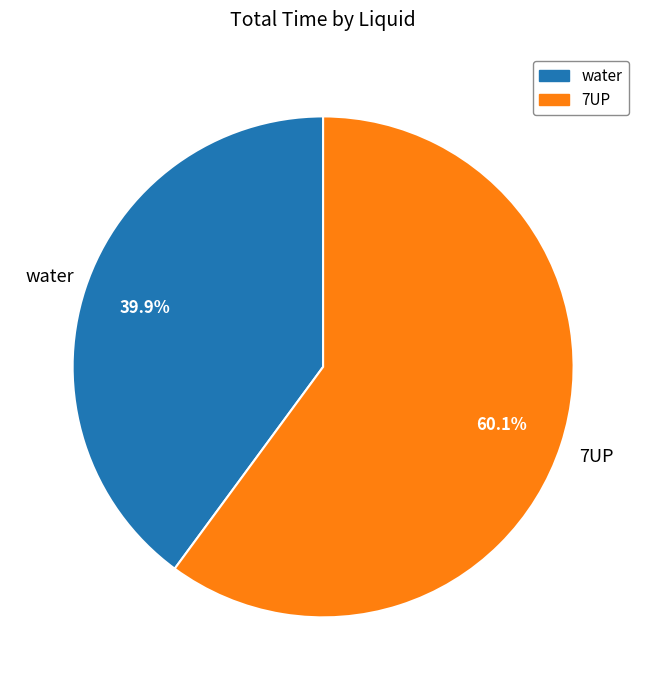

Which category has the smallest portion of the pie?

water